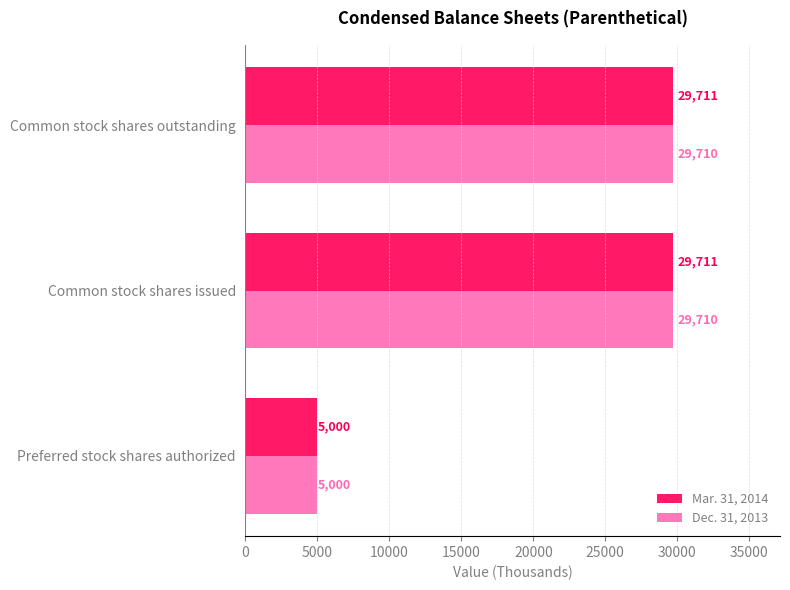

What is the smallest value displayed?

5000